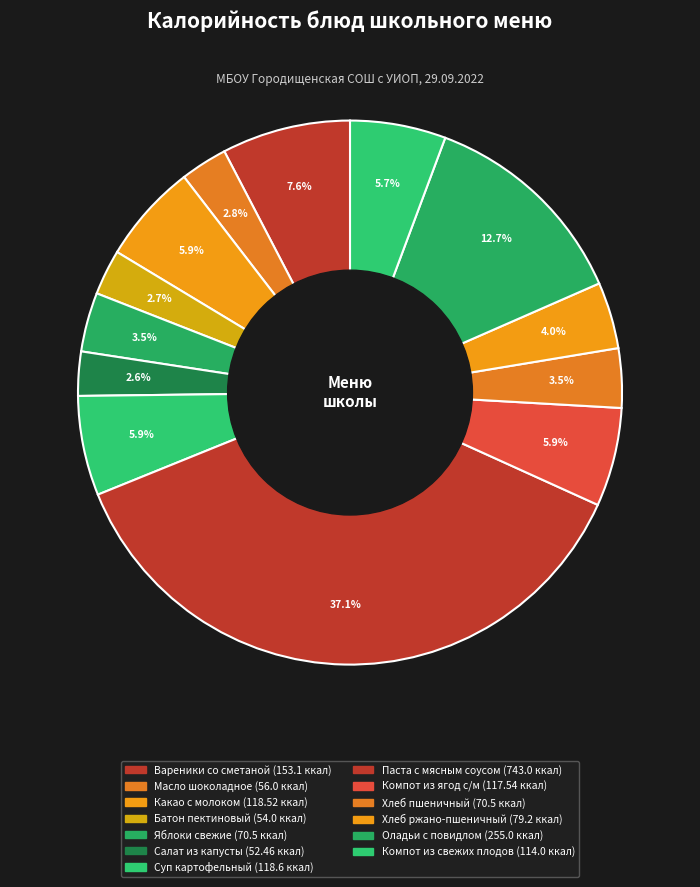

Count the number of slices in the pie.

13